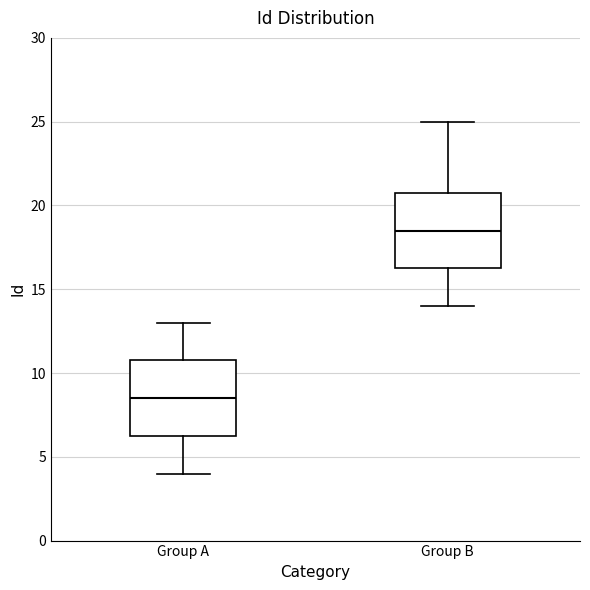

Reading left to right, read every box against the y-axis: the position of its median line, the range the box covers, and the ends of its whiskers. The values are not printed on the chart, so give them approximately, as read against the axis.

Group A: median 8.5, box 6.5 to 11.0, whiskers 4.0 to 13.0
Group B: median 18.5, box 16.5 to 21.0, whiskers 14.0 to 25.0